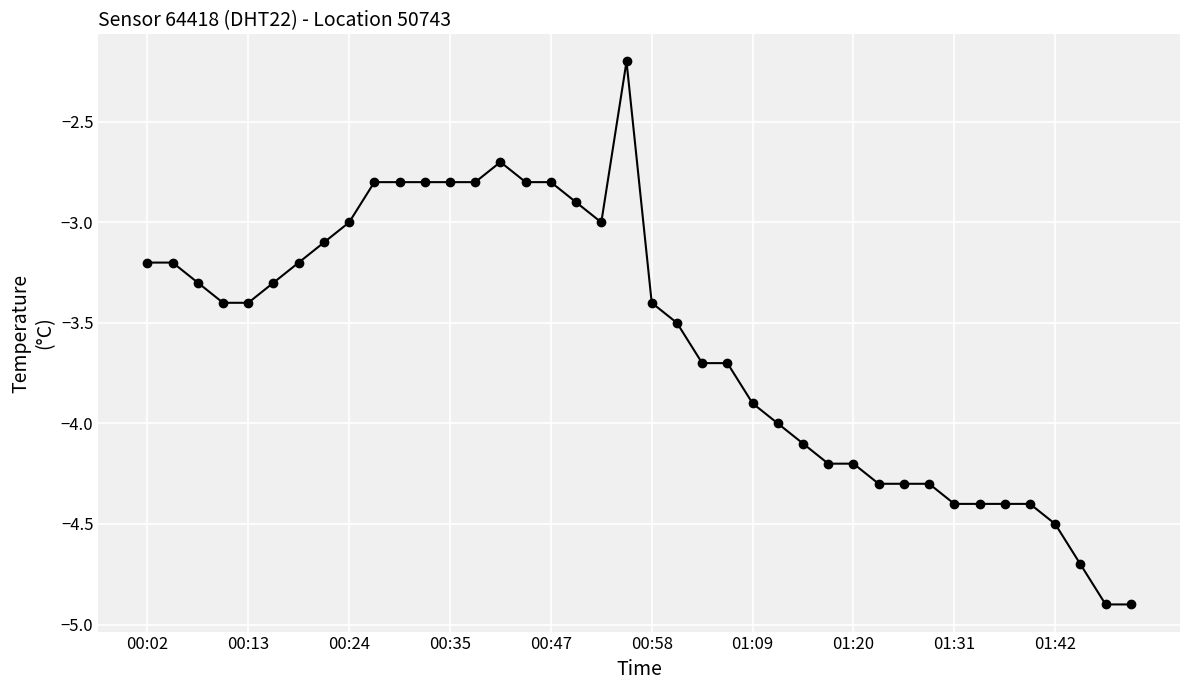

What is the value of the 6th point from the left?

-3.3